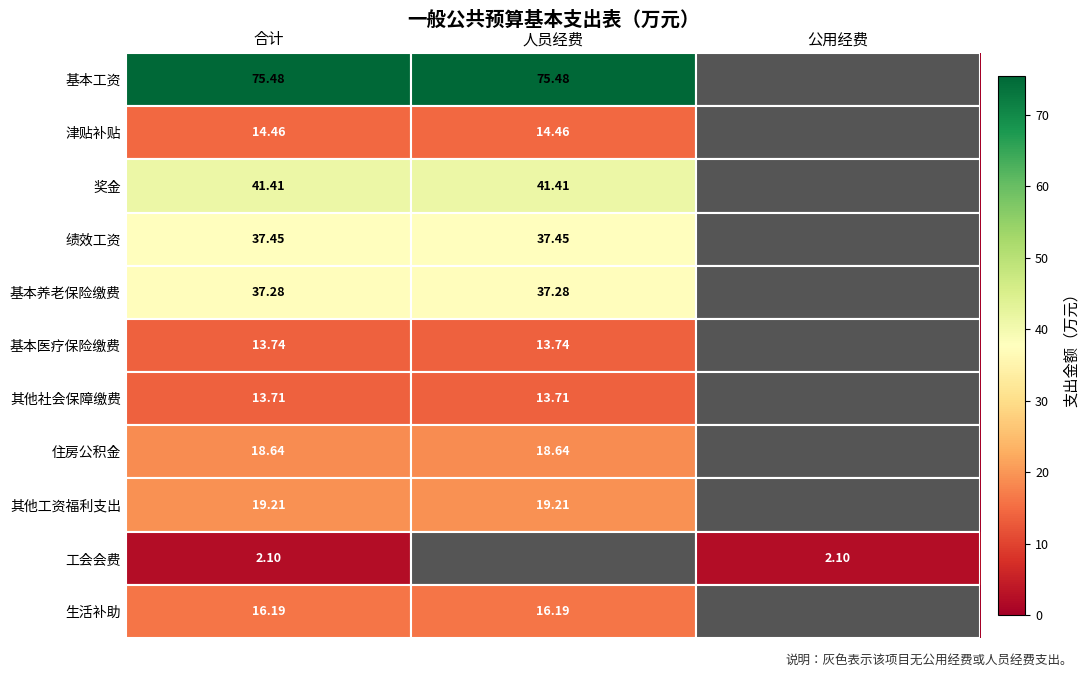

Is the value of 绩效工资 at 人员经费 greater than the value of 基本医疗保险缴费 at 人员经费?

Yes